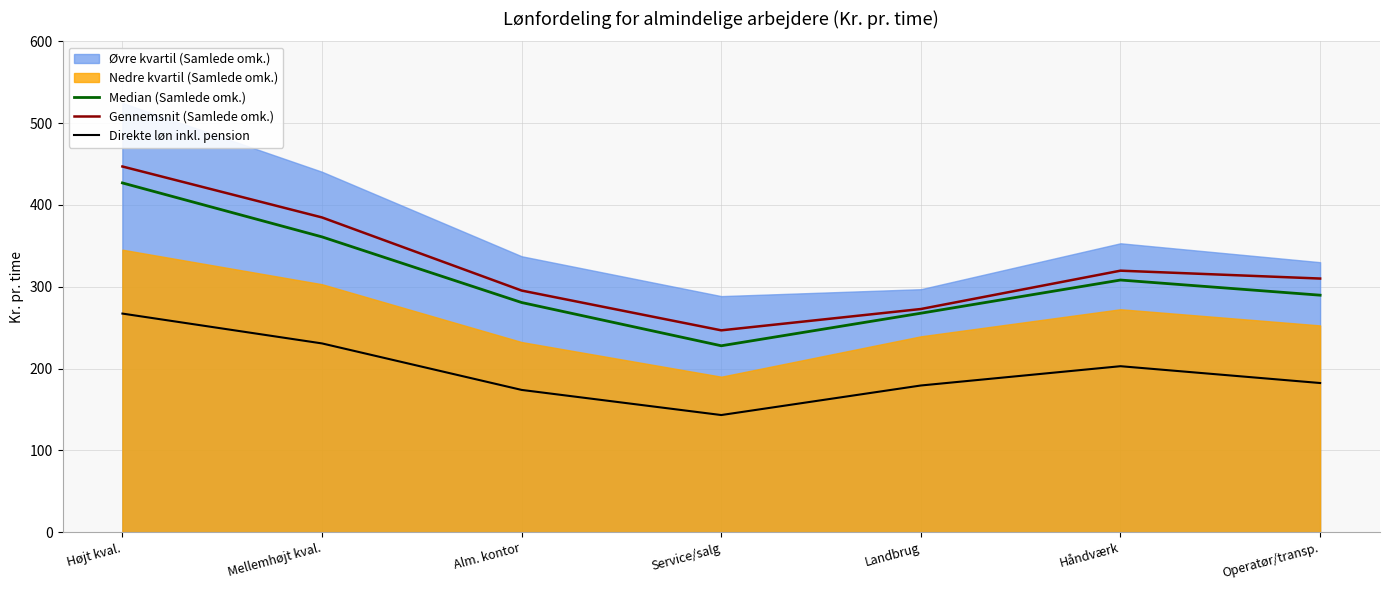

True or false: Direkte løn inkl. pension and Median (Samlede omk.) cross at least once.

False